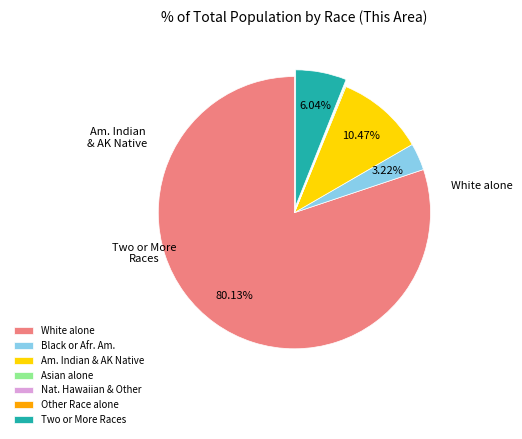

The White alone slice represents 80% of the pie. True or false?

True